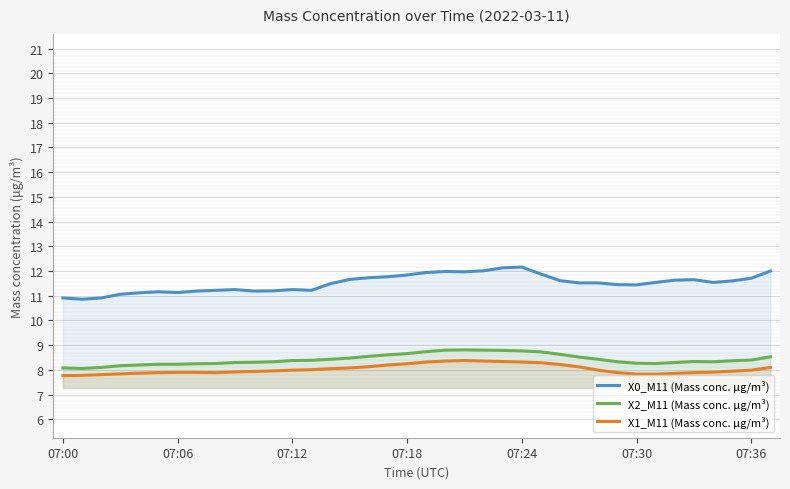

Reading left to right, transcribe all the data shown in this chart.

X0_M11 (Mass conc. μg/m³): 10.9	10.9	10.9	11.1	11.1	11.2	11.1	11.2	11.2	11.2	11.2	11.2	11.2	11.2	11.5	11.7	11.7	11.8	11.8	11.9	12.0	12.0	12.0	12.1	12.2	11.9	11.6	11.5	11.5	11.4	11.4	11.5	11.6	11.7	11.5	11.6	11.7	12.0
X2_M11 (Mass conc. μg/m³): 8.1	8.1	8.1	8.2	8.2	8.2	8.2	8.2	8.3	8.3	8.3	8.3	8.4	8.4	8.4	8.5	8.6	8.6	8.7	8.7	8.8	8.8	8.8	8.8	8.8	8.7	8.6	8.5	8.4	8.3	8.3	8.3	8.3	8.3	8.3	8.4	8.4	8.5
X1_M11 (Mass conc. μg/m³): 7.8	7.8	7.8	7.8	7.9	7.9	7.9	7.9	7.9	7.9	7.9	8.0	8.0	8.0	8.1	8.1	8.1	8.2	8.2	8.3	8.4	8.4	8.4	8.3	8.3	8.3	8.2	8.1	8.0	7.9	7.8	7.8	7.9	7.9	7.9	8.0	8.0	8.1